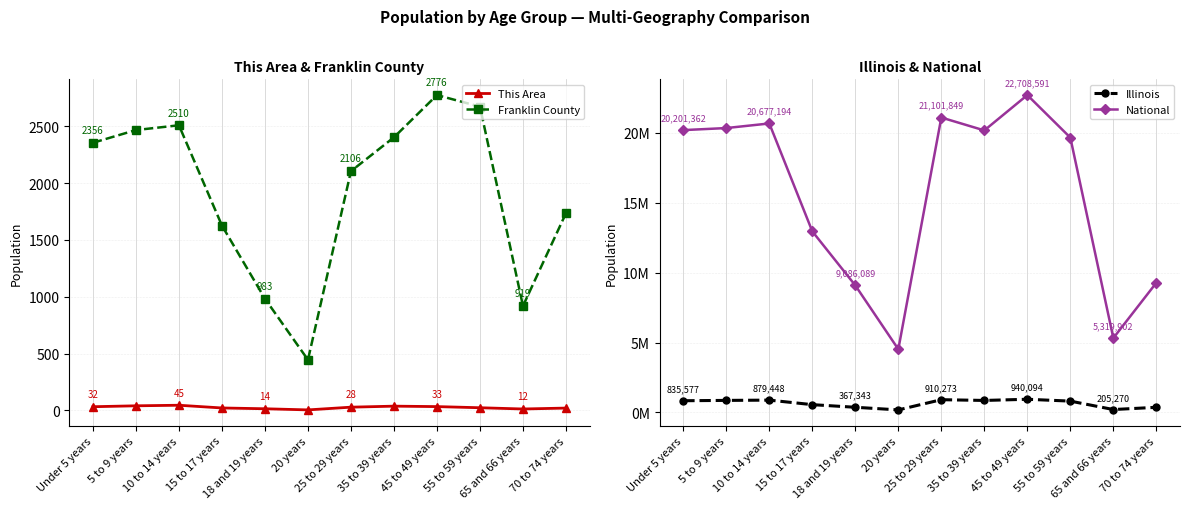

What is the total value across all series at 20 years?

4699191